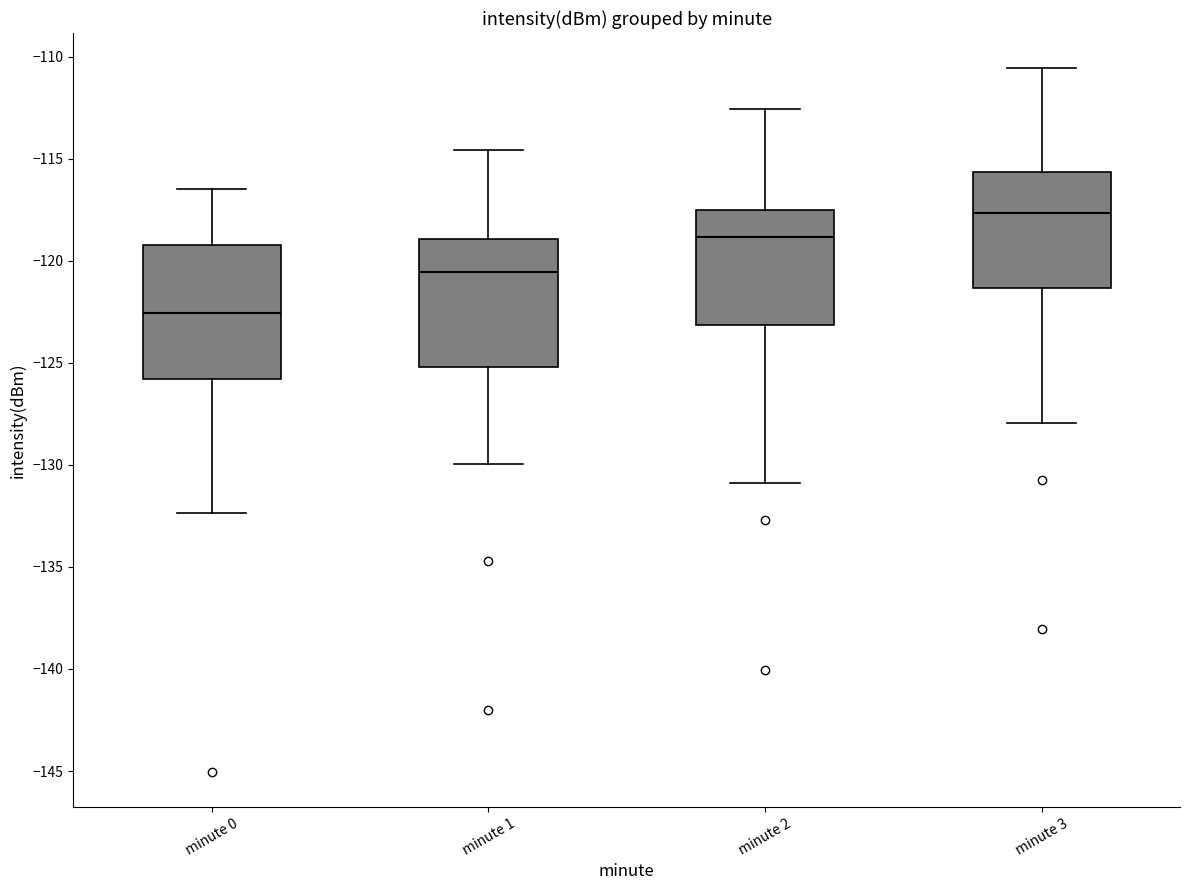

Reading left to right, transcribe this box plot: for each box, give where its median line is, the range the box spans, and where its two whiskers end, as read against the y-axis. The values are not printed on the chart, so give them approximately, as read against the axis.

minute 0: median -122.5, box -126.0 to -119.0, whiskers -132.5 to -116.5
minute 1: median -120.5, box -125.0 to -119.0, whiskers -130.0 to -114.5
minute 2: median -119.0, box -123.0 to -117.5, whiskers -131.0 to -112.5
minute 3: median -117.5, box -121.5 to -115.5, whiskers -128.0 to -110.5